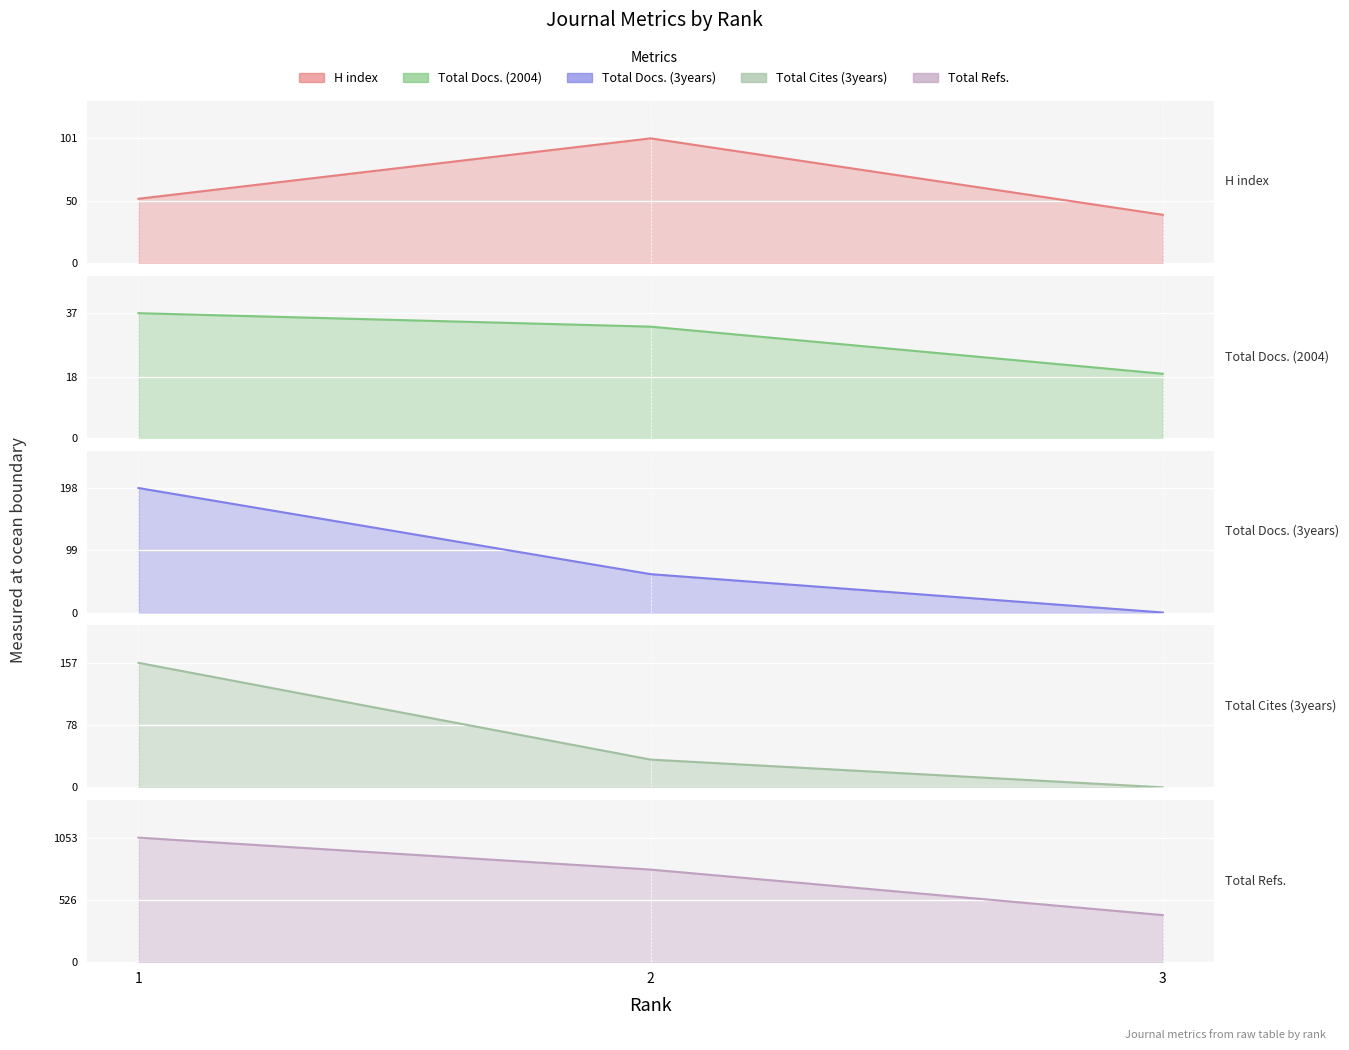

How many lines are shown in the chart?

5